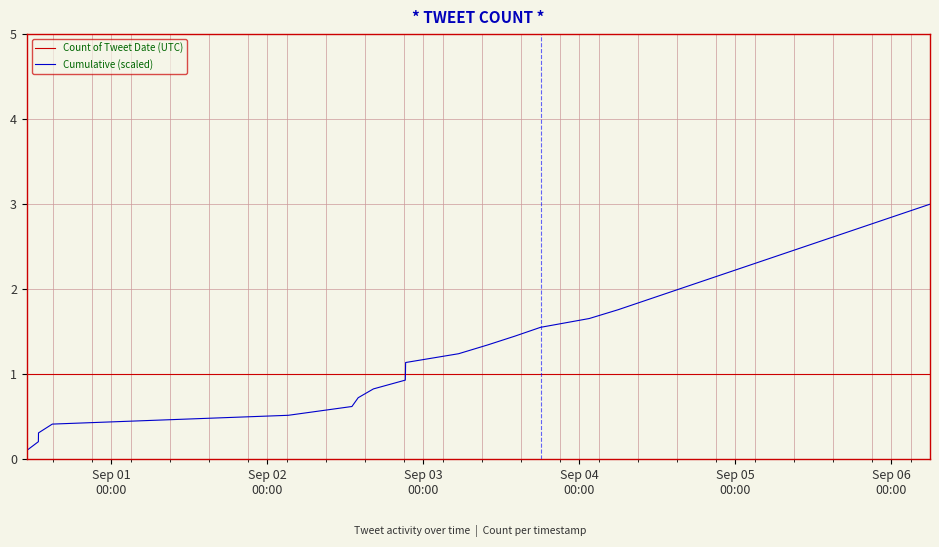

List the series in order of their peak value, lowest first.

Count of Tweet Date (UTC), Cumulative (scaled)